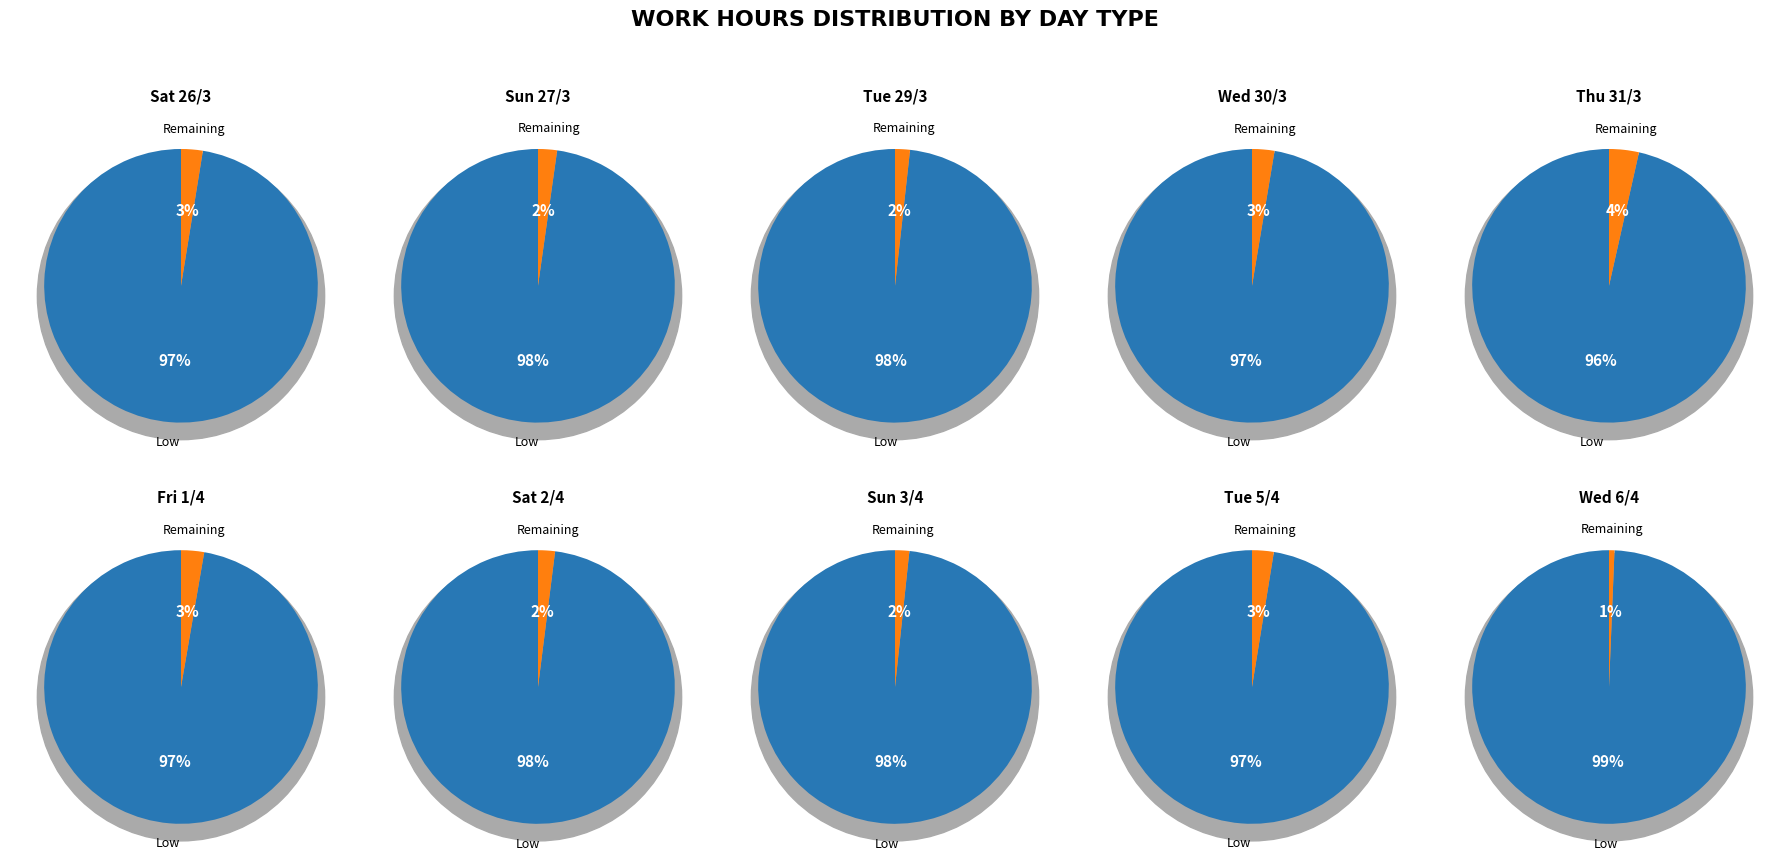

Approximately how many times larger is the value at 10 compared to 14?

1.0